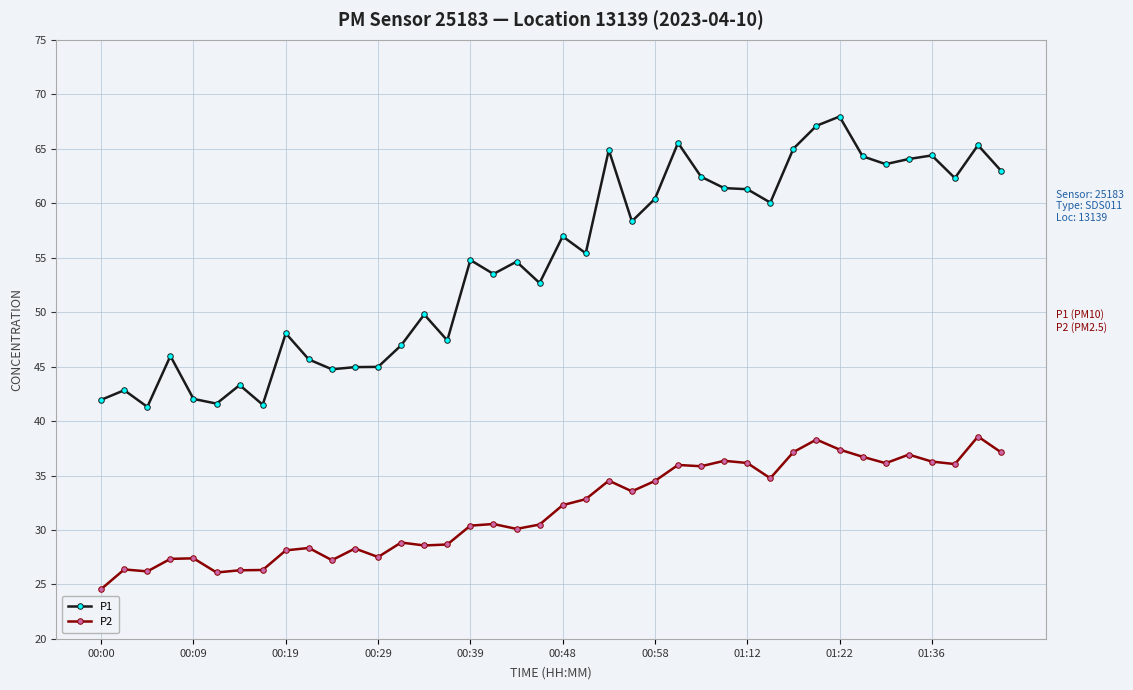

Which series has the widest spread of values?

P1